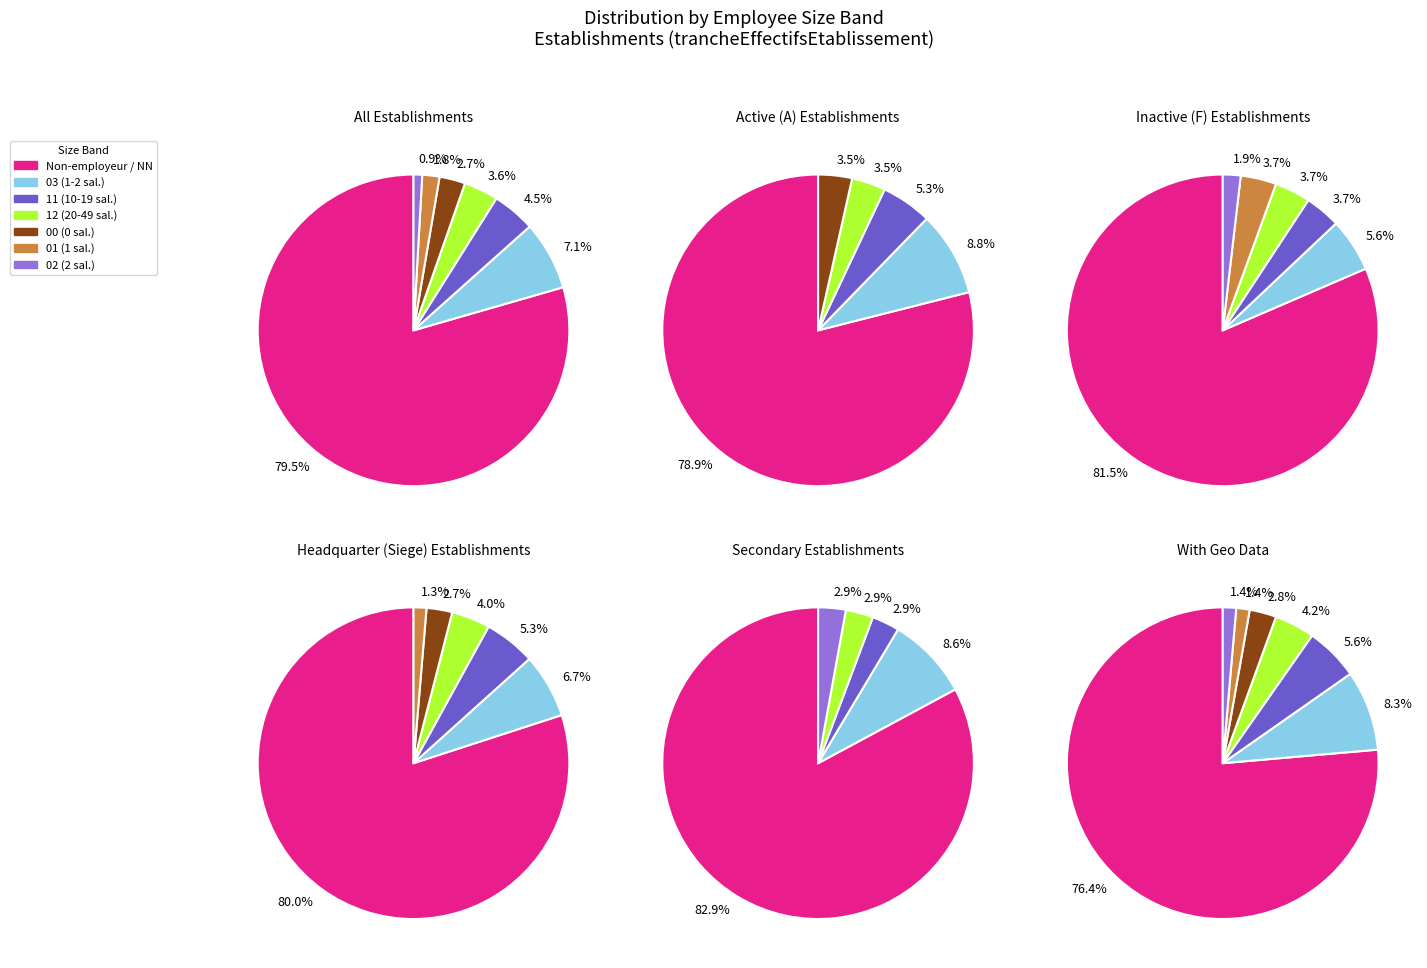

How many slices are in this pie chart?

7